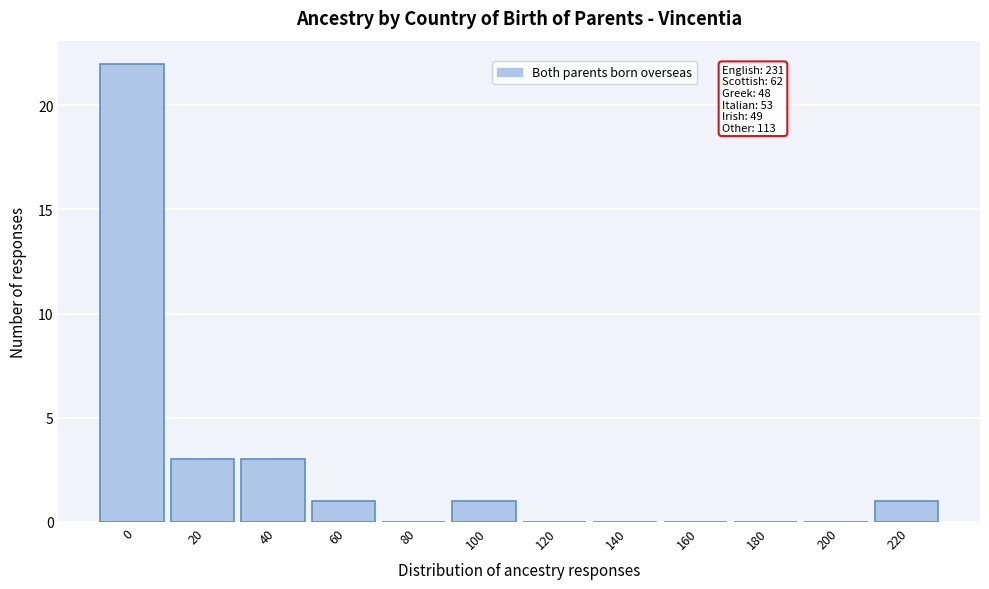

Reading right to left, list all the values displayed in this chart.

220=1	200=0	180=0	160=0	140=0	120=0	100=1	80=0	60=1	40=3	20=3	0=22